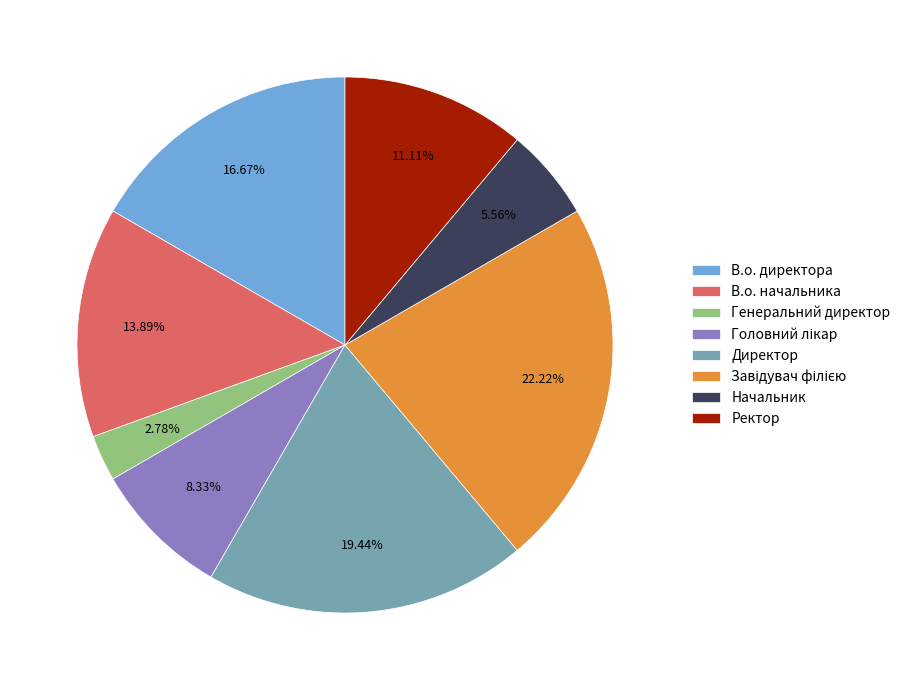

What portion of the pie excludes Директор?

80.6%